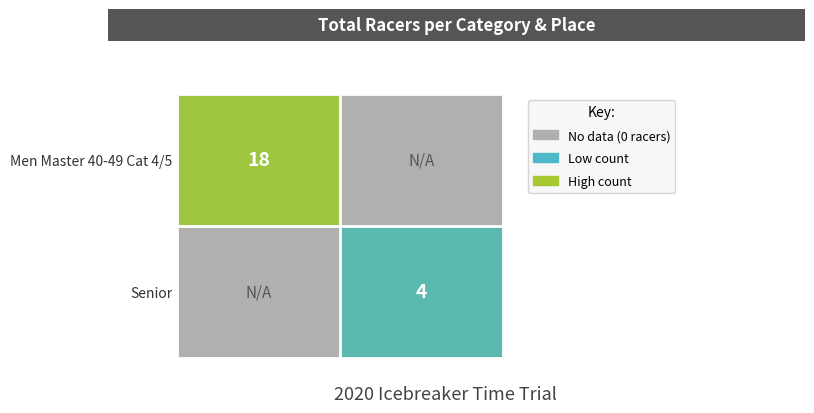

Is it true that Senior equals 4 at Place 2?

True